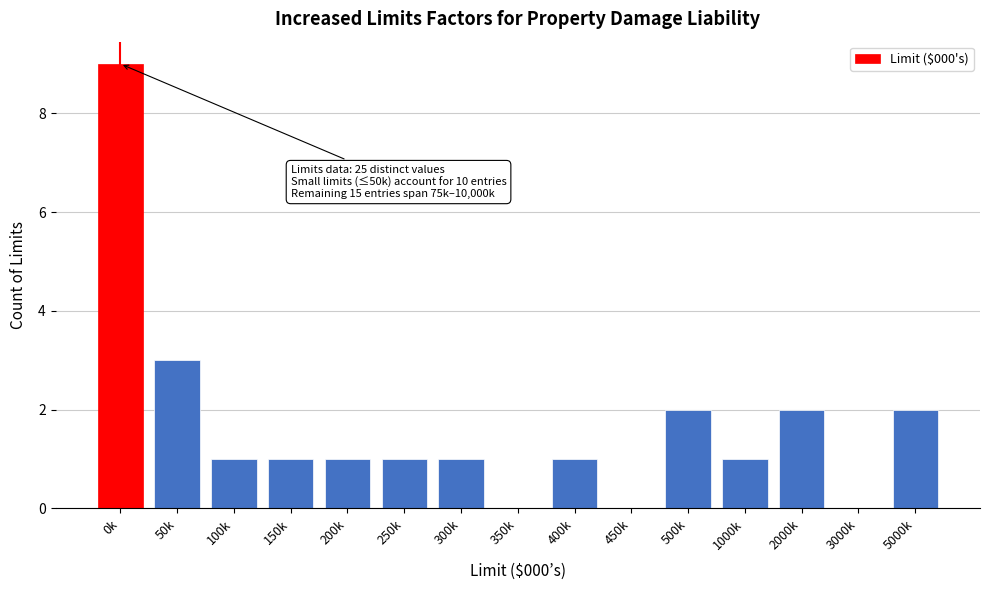

Reading left to right, transcribe all the data shown in this chart.

0k=9	50k=3	100k=1	150k=1	200k=1	250k=1	300k=1	350k=0	400k=1	450k=0	500k=2	1000k=1	2000k=2	3000k=0	5000k=2